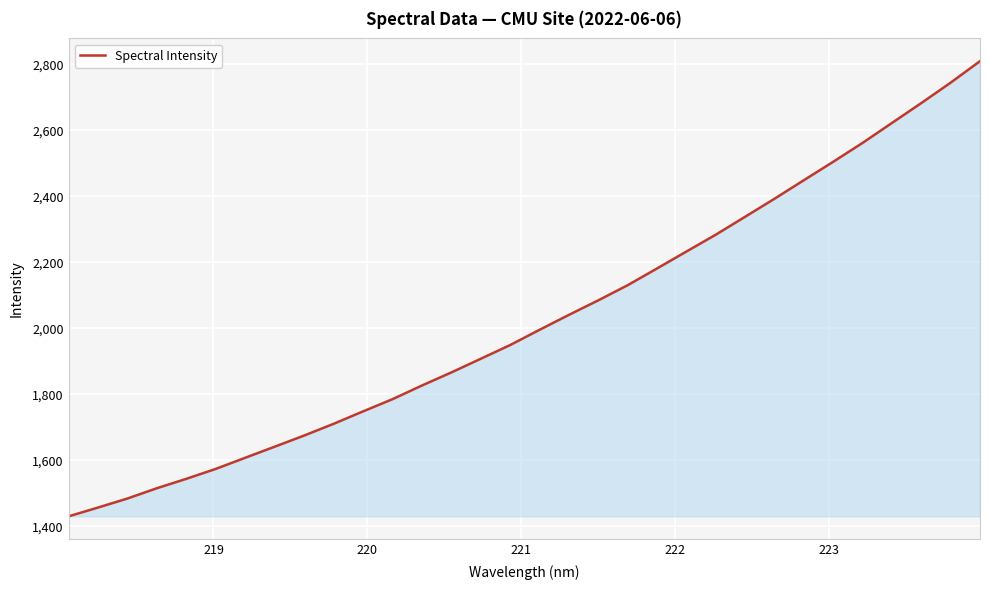

What is the maximum value shown in the chart?

2809.8